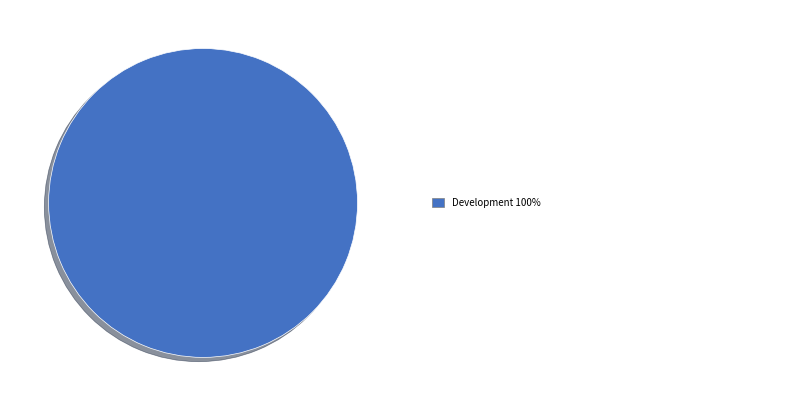

Is there a majority slice in this chart?

Yes